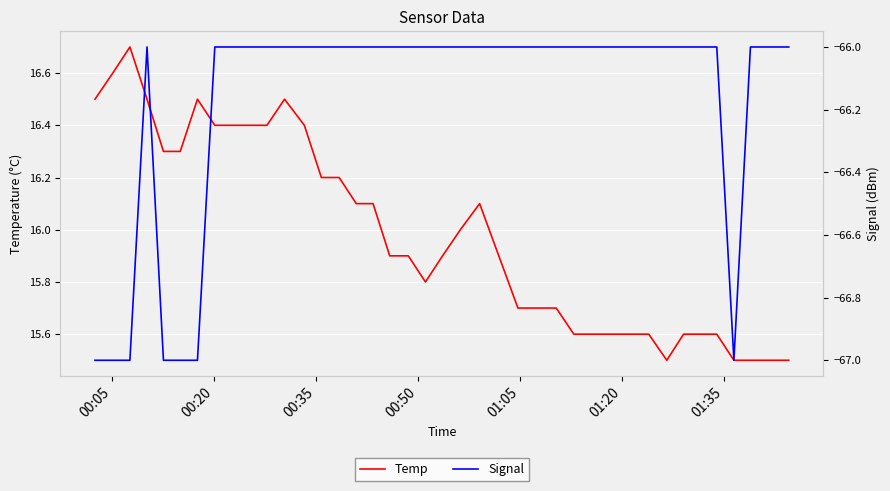

What is the maximum value shown in the chart?

16.7